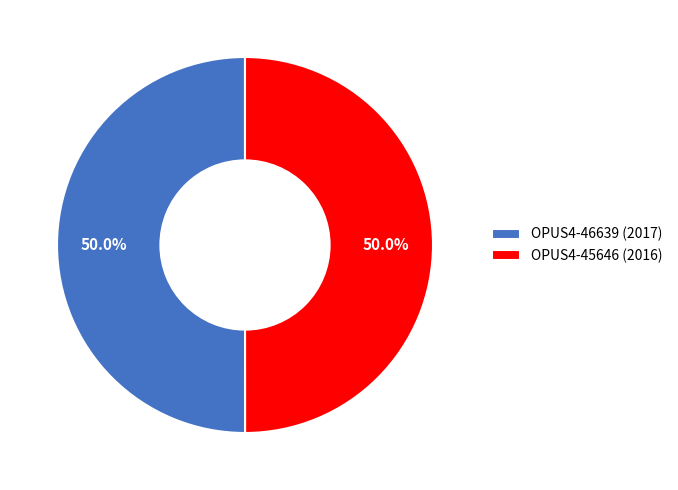

The OPUS4-45646 slice represents 50% of the pie. True or false?

True